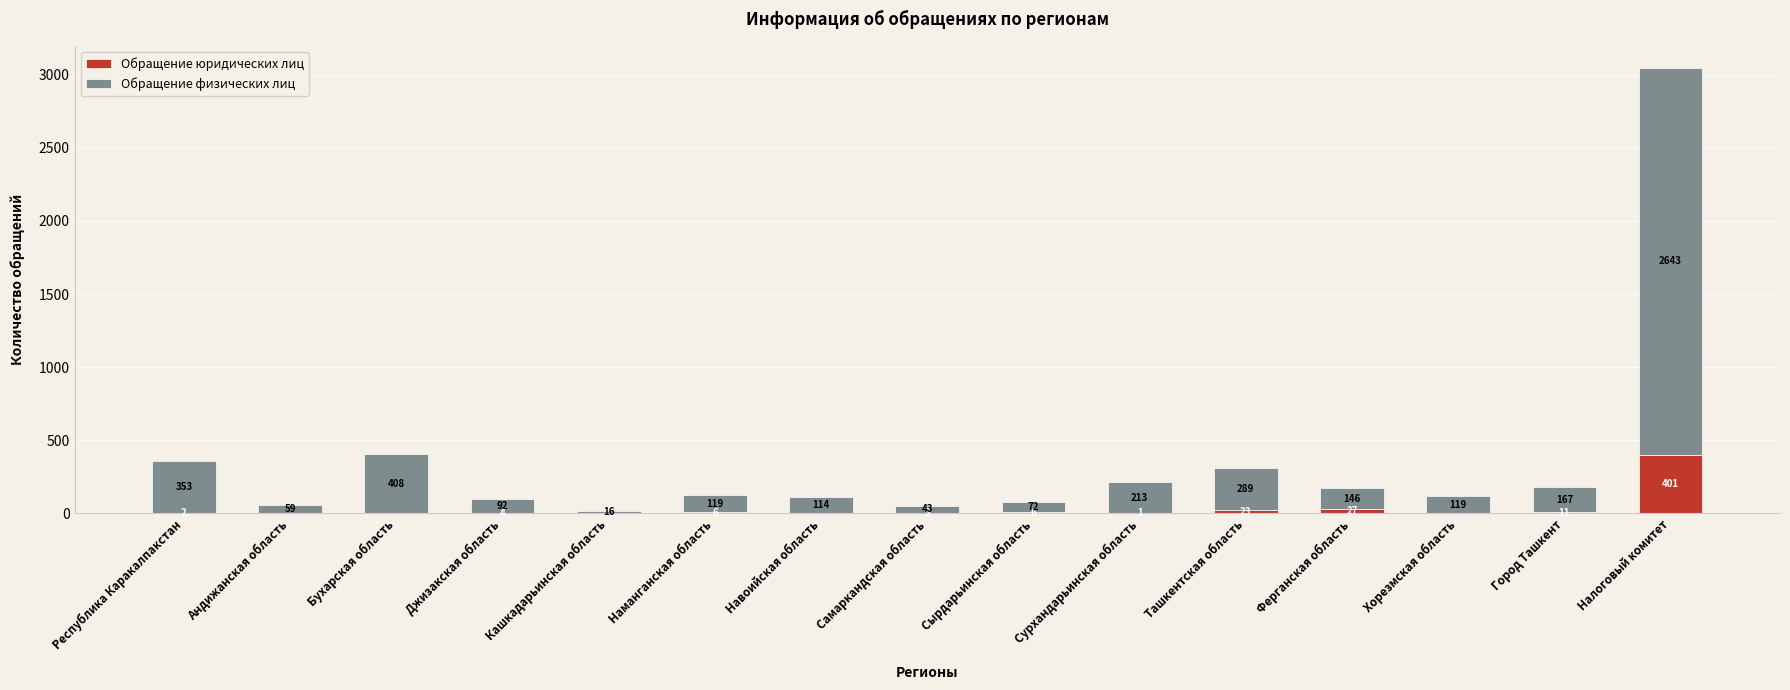

Is it true that Обращение юридических лиц equals 27 at Ферганская область?

True